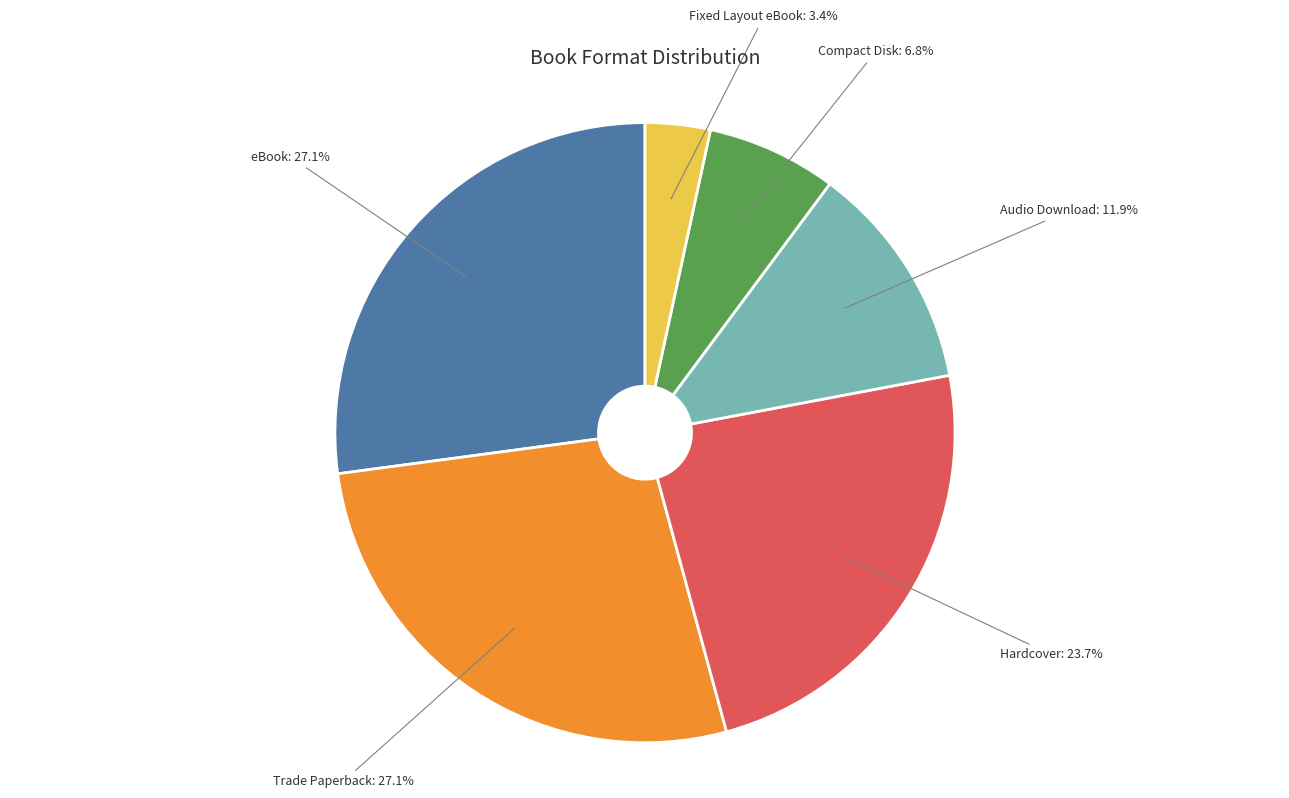

Does any single category account for the majority?

No